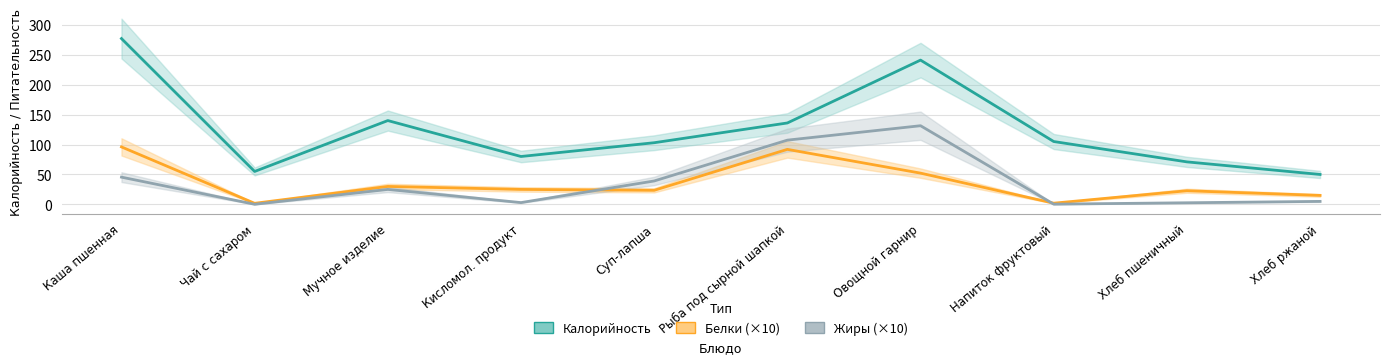

Which category has the highest value in the Жиры series?

Овощной гарнир